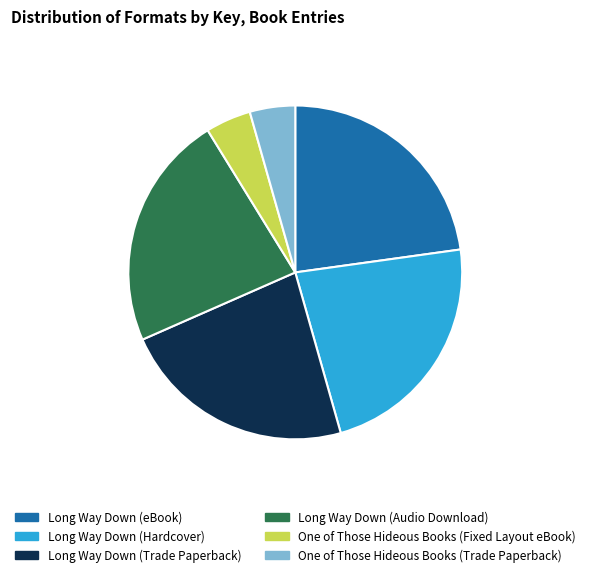

Is Long Way Down (Audio Download) the majority of the pie?

No